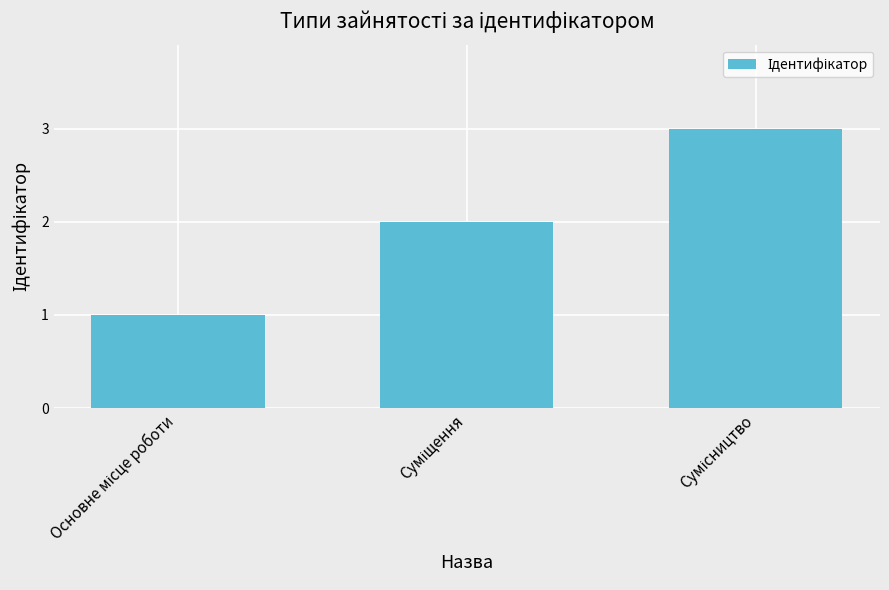

What is the sum of all values?

6